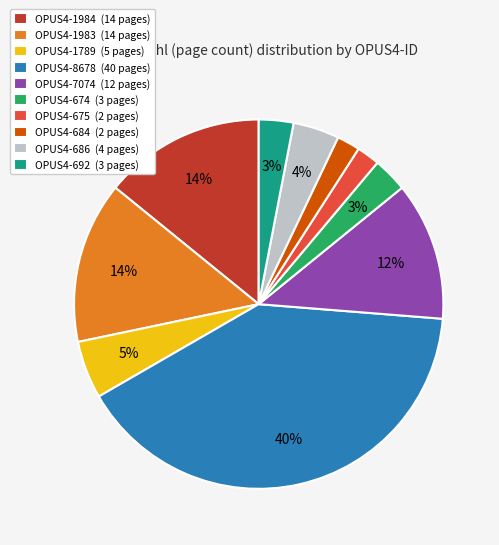

To the nearest percent, what is the average slice percentage?

10%